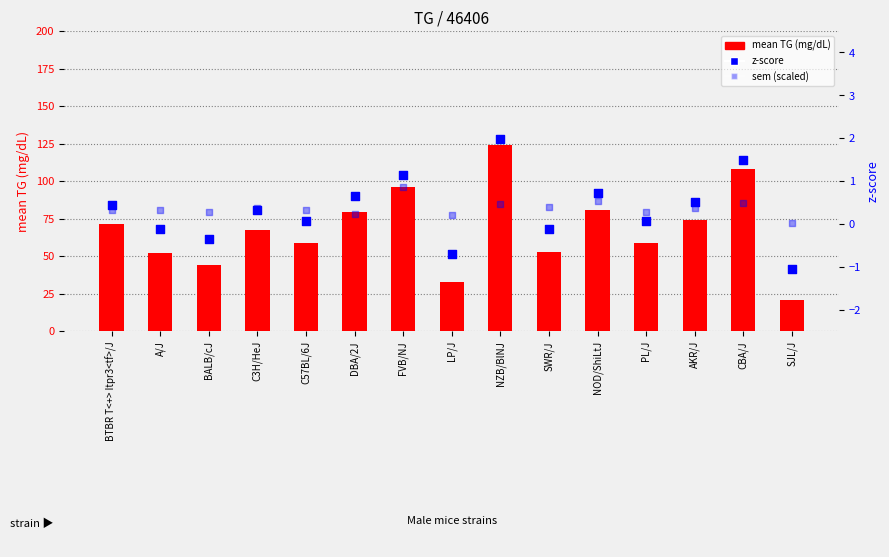

At which category is the sum across all series the highest?

NZB/BlNJ